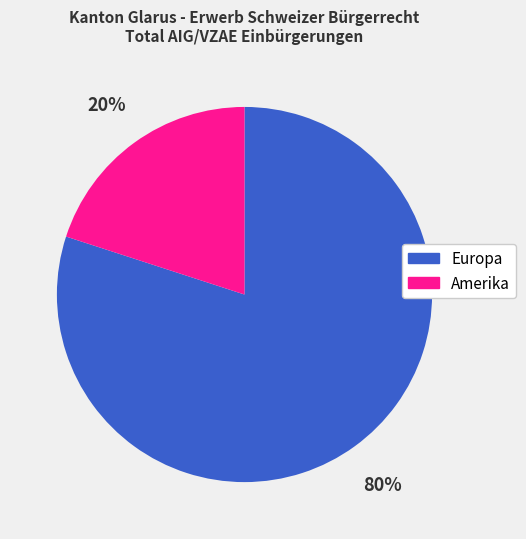

Count the number of slices in the pie.

2